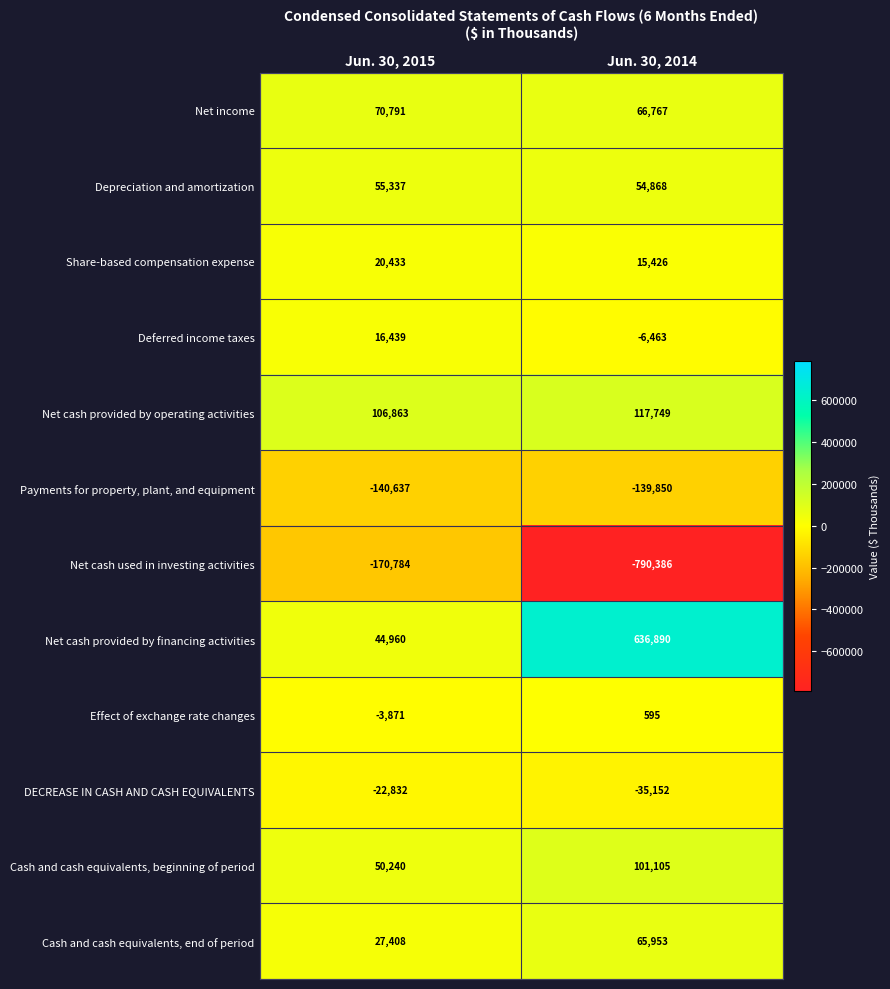

What is the spread (max minus min) of values at Jun. 30, 2014?

1427276